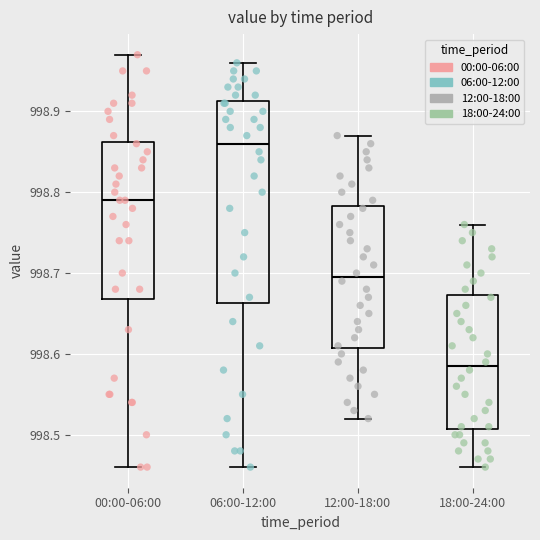

Reading left to right, read every box against the y-axis: the position of its median line, the range the box covers, and the ends of its whiskers. The values are not printed on the chart, so give them approximately, as read against the axis.

00:00-06:00: median 998.79, box 998.67 to 998.86, whiskers 998.46 to 998.97
06:00-12:00: median 998.86, box 998.66 to 998.91, whiskers 998.46 to 998.96
12:00-18:00: median 998.70, box 998.61 to 998.78, whiskers 998.52 to 998.87
18:00-24:00: median 998.59, box 998.51 to 998.67, whiskers 998.46 to 998.76